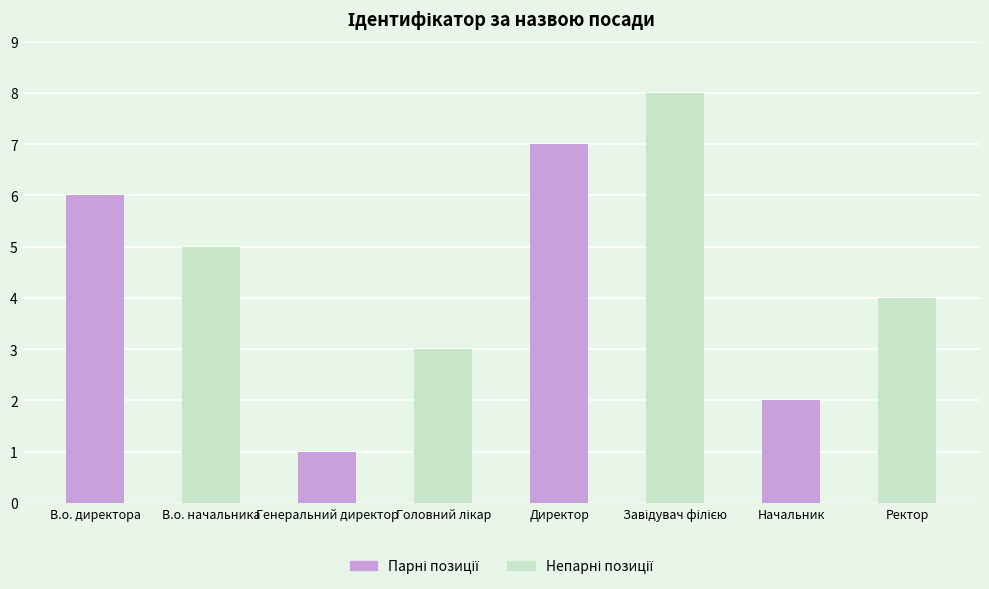

What is the greatest value displayed?

8